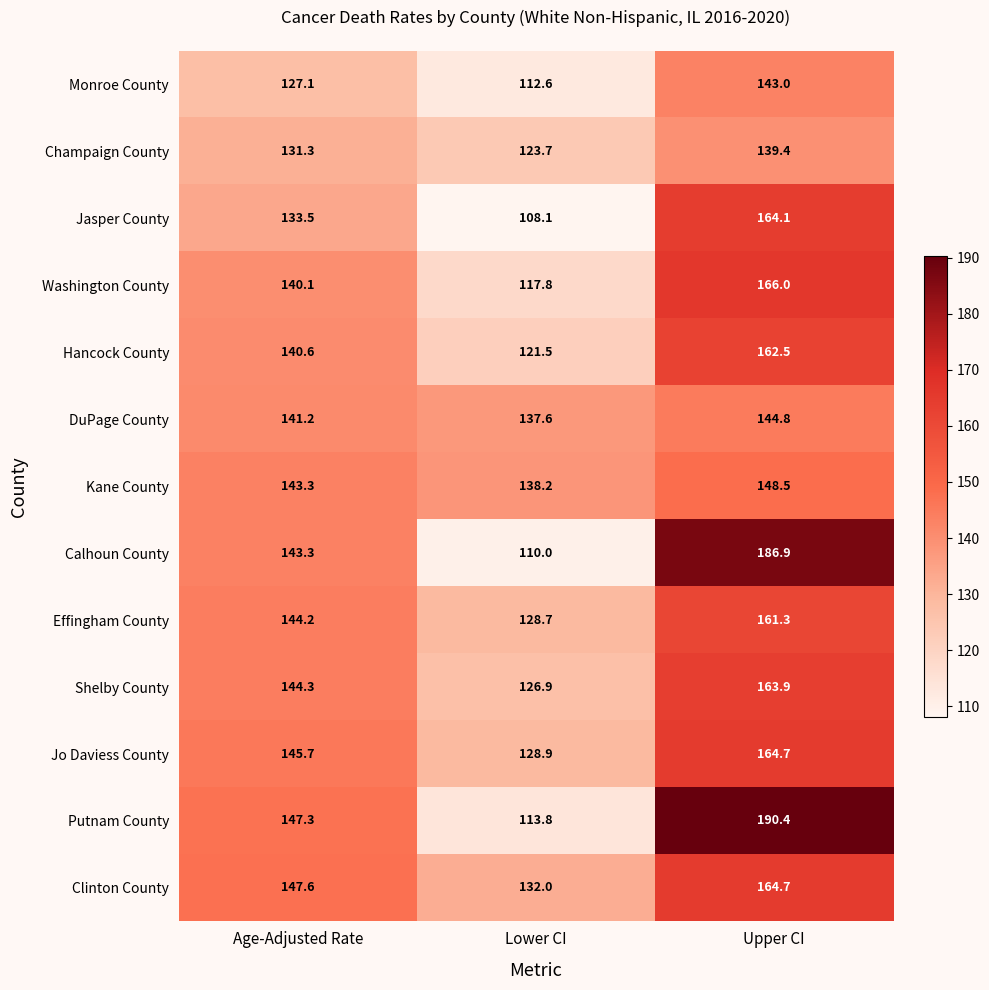

True or false: DuPage County has a value of 137.6 at Lower CI.

True